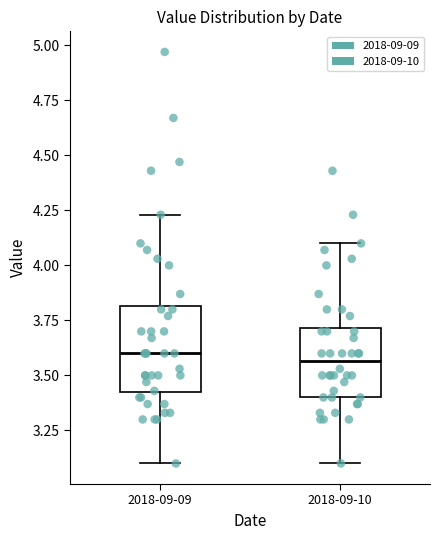

Where does the lower whisker of the box for 2018-09-09 end on the y-axis? The values are not printed on the chart, so give them approximately, as read against the axis.

3.10